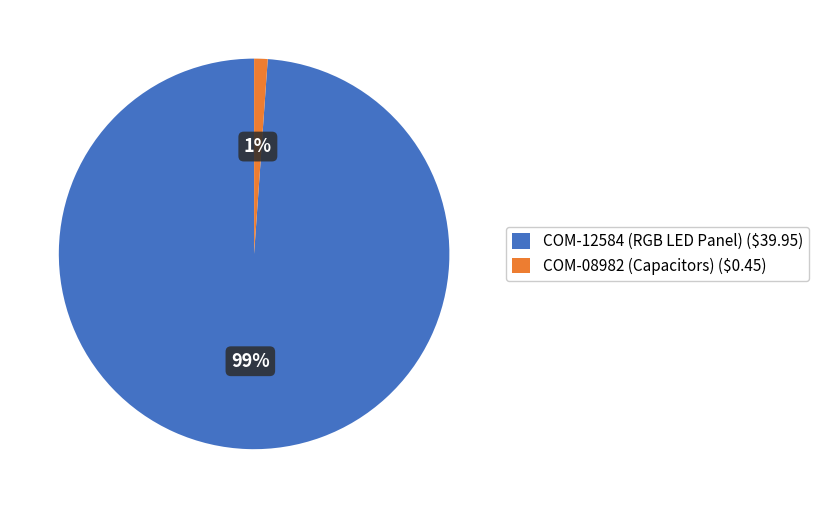

To the nearest percent, what percentage of the pie is COM-08982 (Capacitors)?

1%